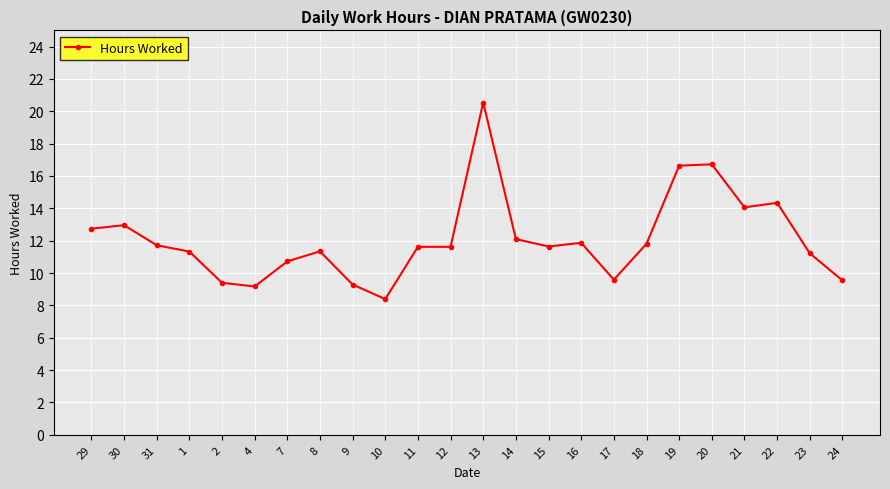

The value at 4 is 9.2. True or false?

True